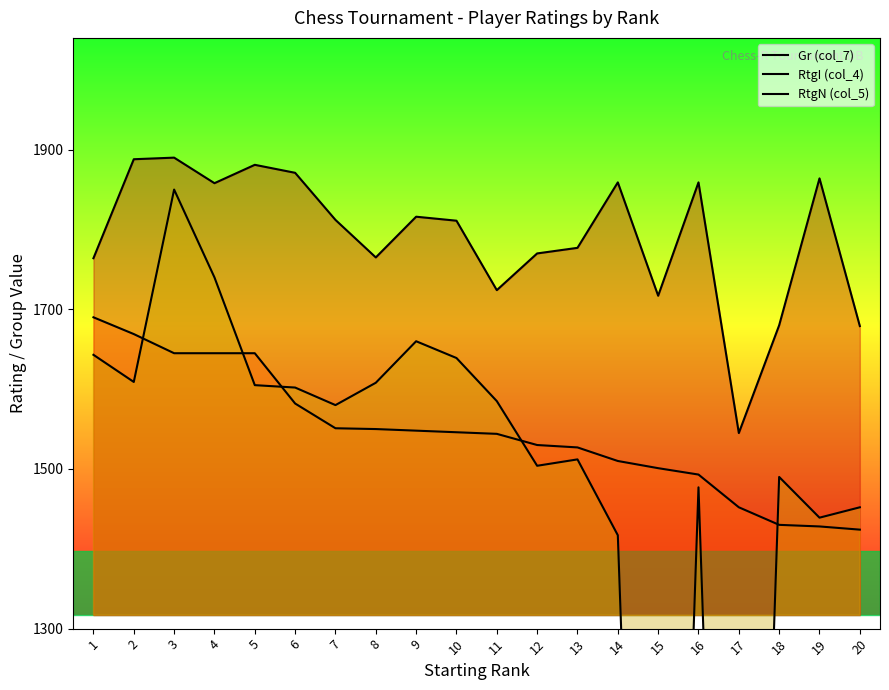

True or false: Gr (col_7) and RtgI (col_4) cross at least once.

False